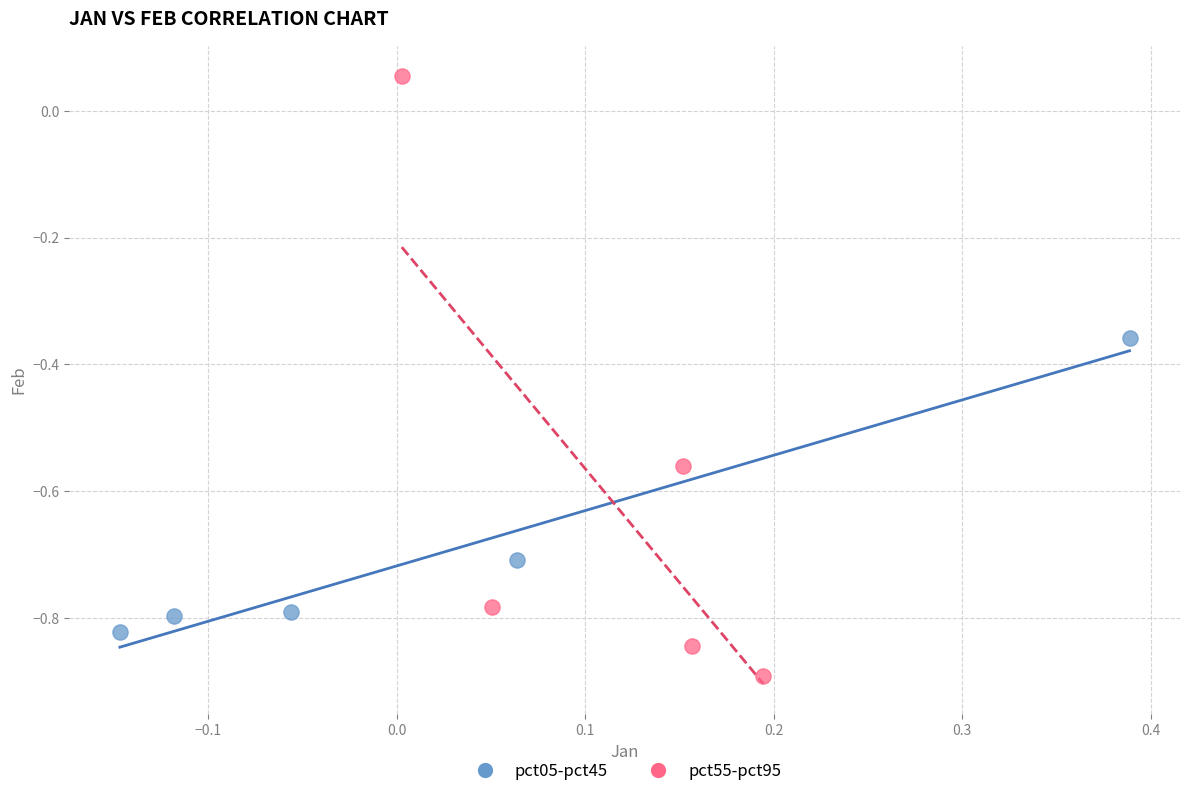

Which series reaches the maximum Y coordinate?

pct55-pct95